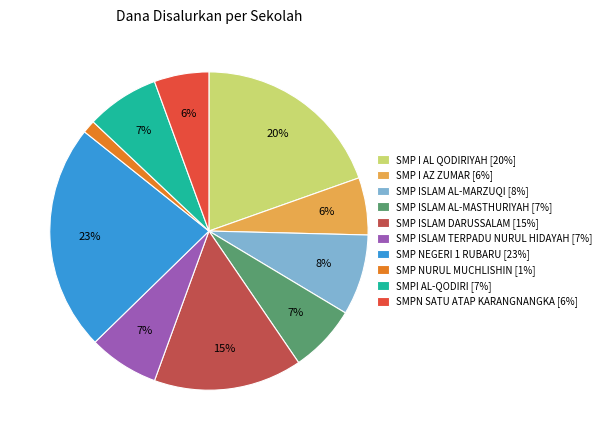

To the nearest percent, what is the average slice percentage?

10%